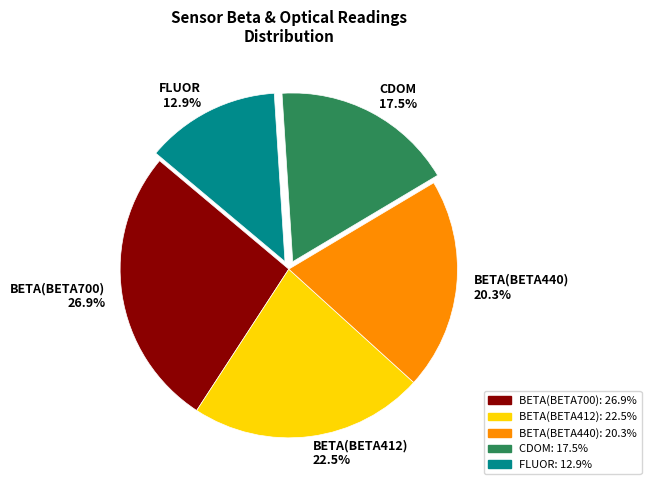

Rank the categories by value from highest to lowest.

BETA(BETA700), BETA(BETA412), BETA(BETA440), CDOM, FLUOR